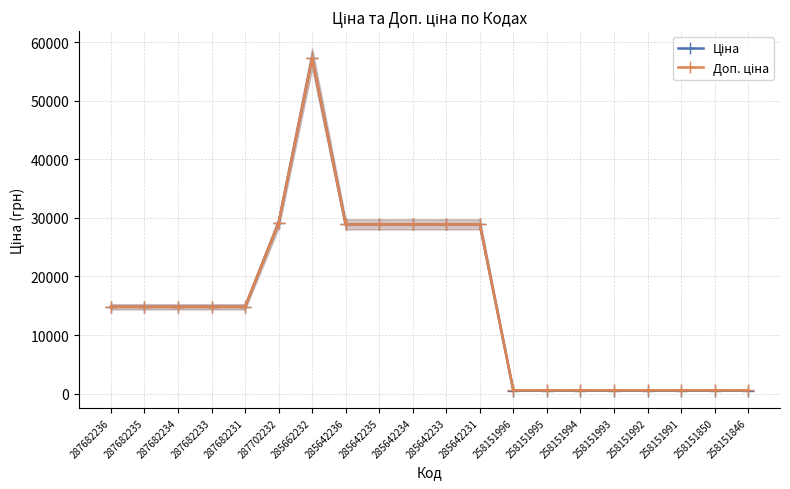

Which series has the largest range (max minus min)?

Ціна